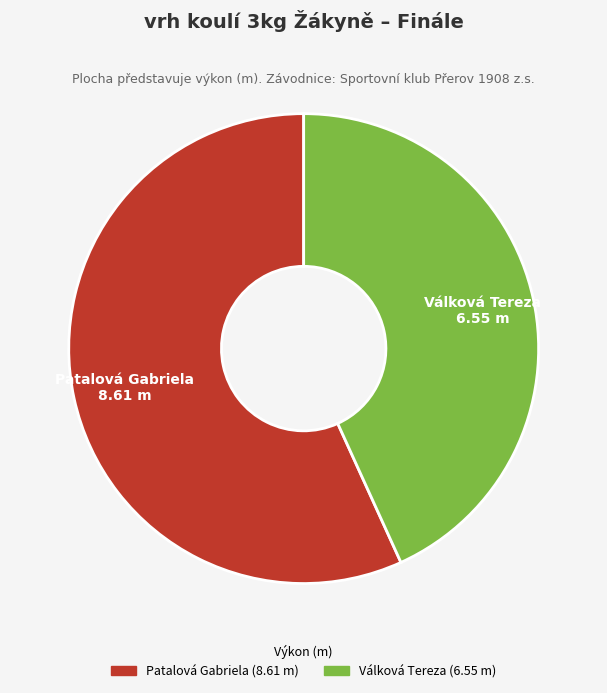

The Válková Tereza slice represents 50% of the pie. True or false?

False